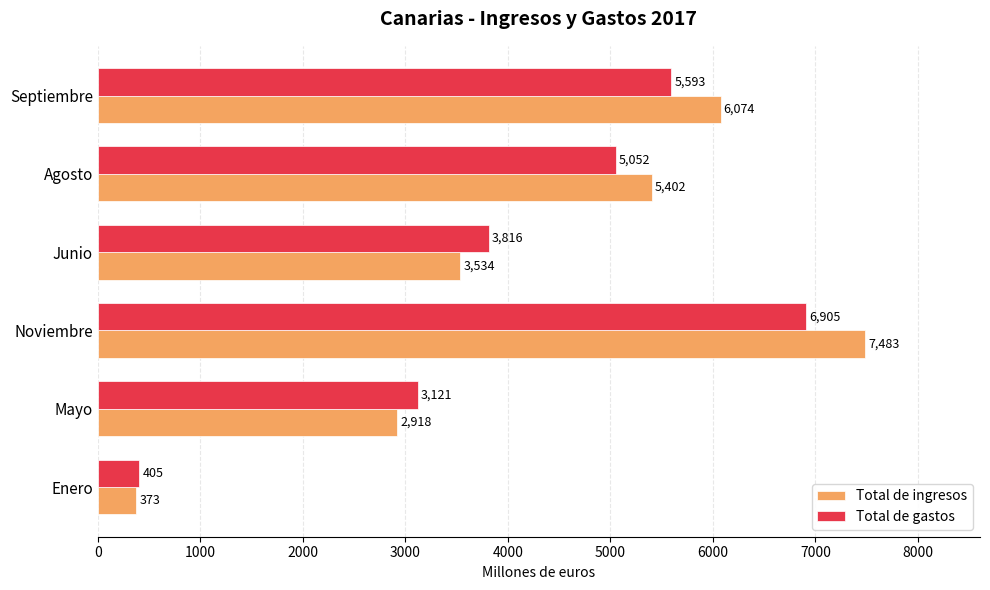

What are all the series names shown in the legend?

Total de ingresos, Total de gastos